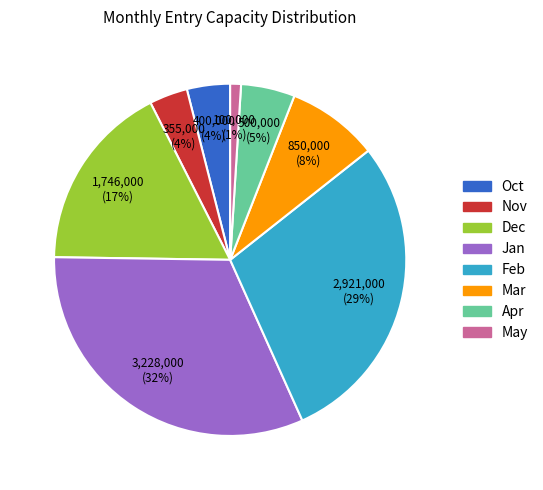

To the nearest percent, what is the difference between the largest and smallest slice percentages?

31%